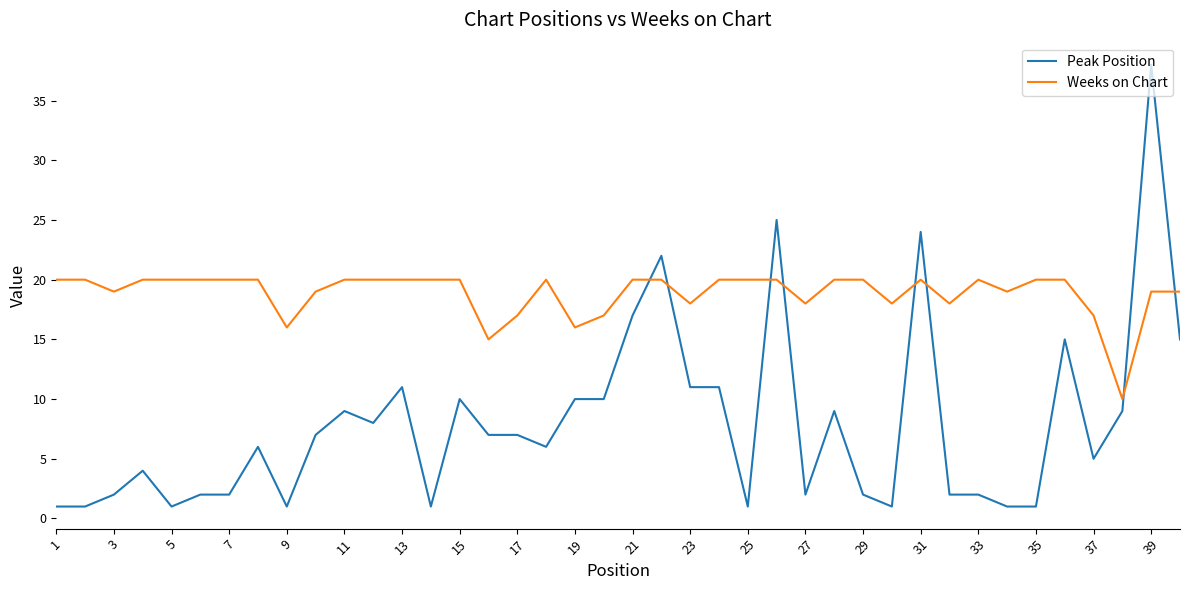

Which series has the widest spread of values?

Peak Position